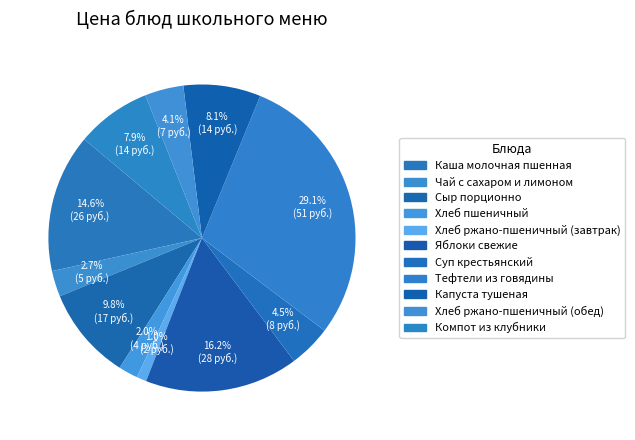

The Компот из клубники slice represents 8% of the pie. True or false?

True